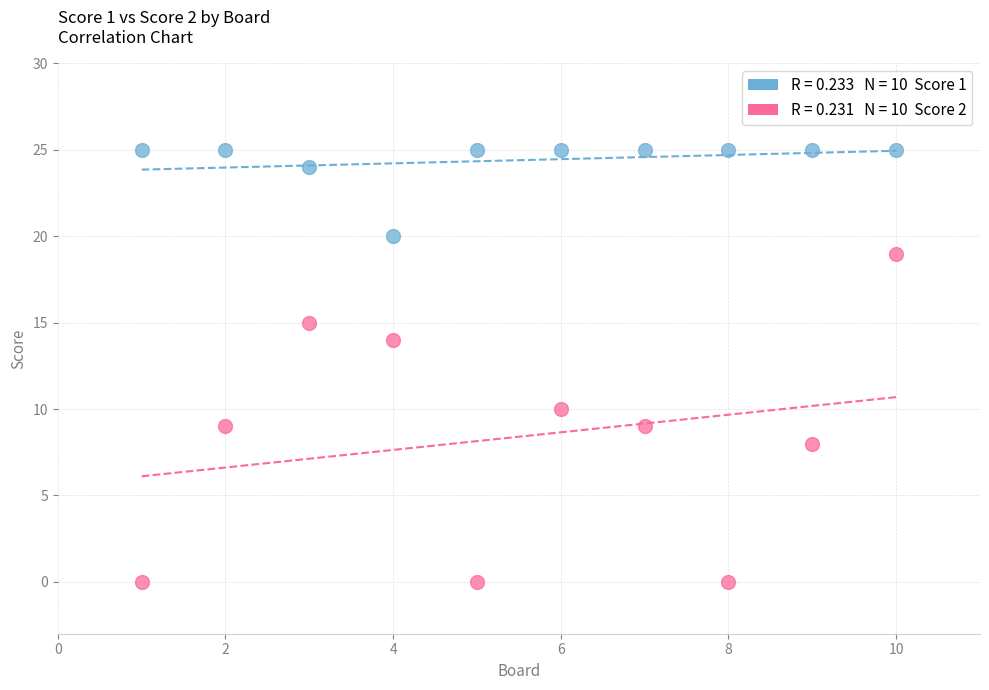

Across all data points, what is the range of X values (max minus min)?

9